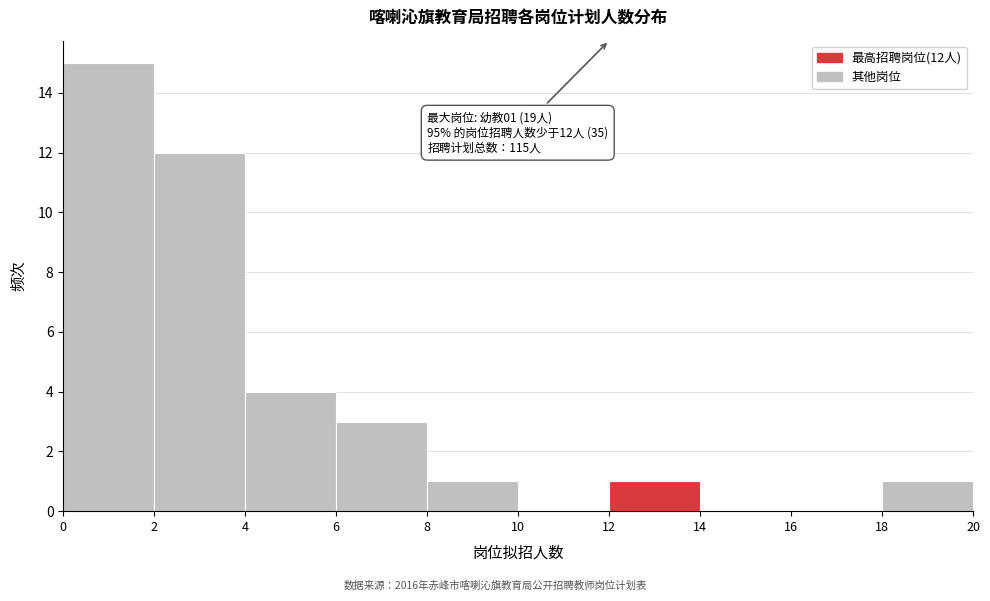

Over which range of the x-axis is the bar tallest?

0 to 2